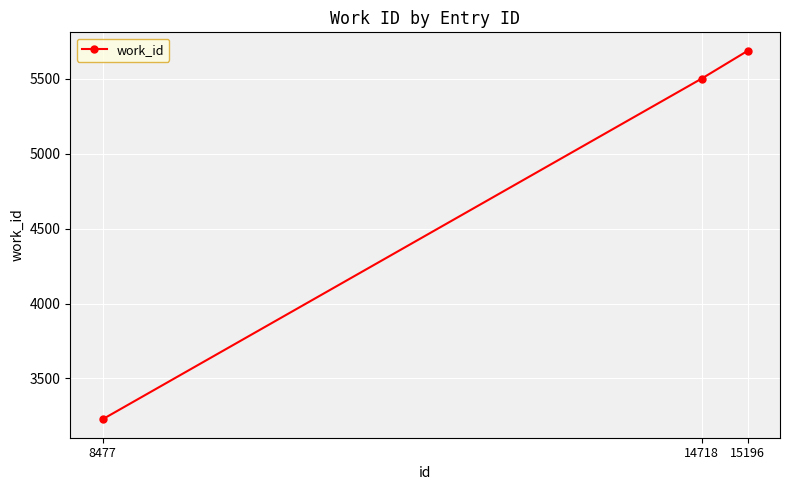

Reading right to left, extract all data points from this chart.

15196=5685	14718=5500	8477=3228